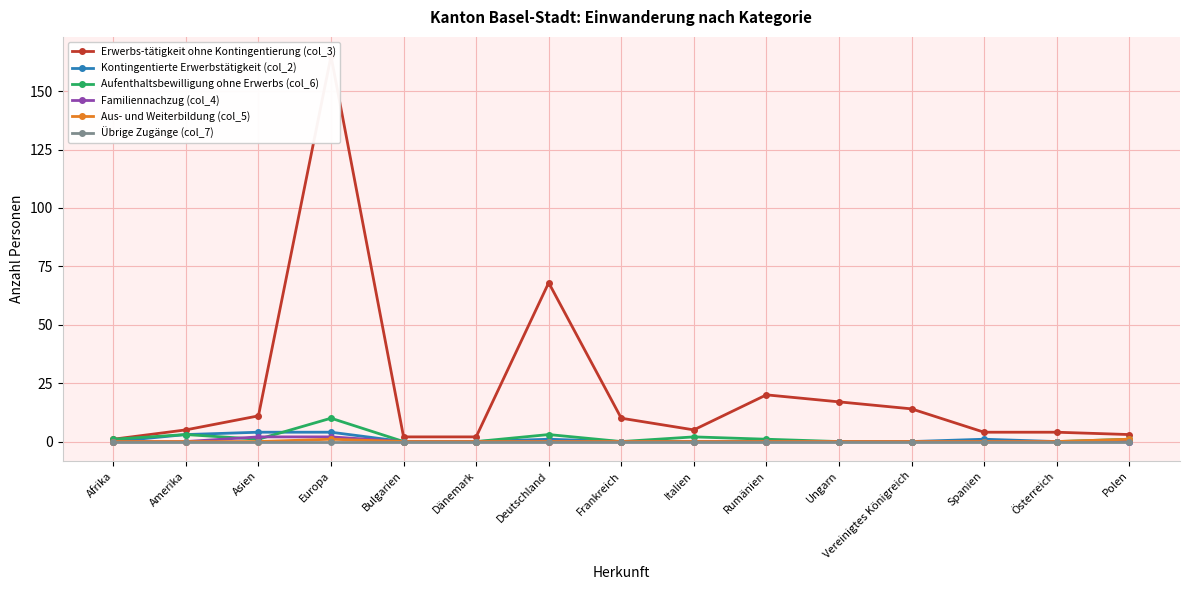

Between Asien and Deutschland, which is larger?

Deutschland